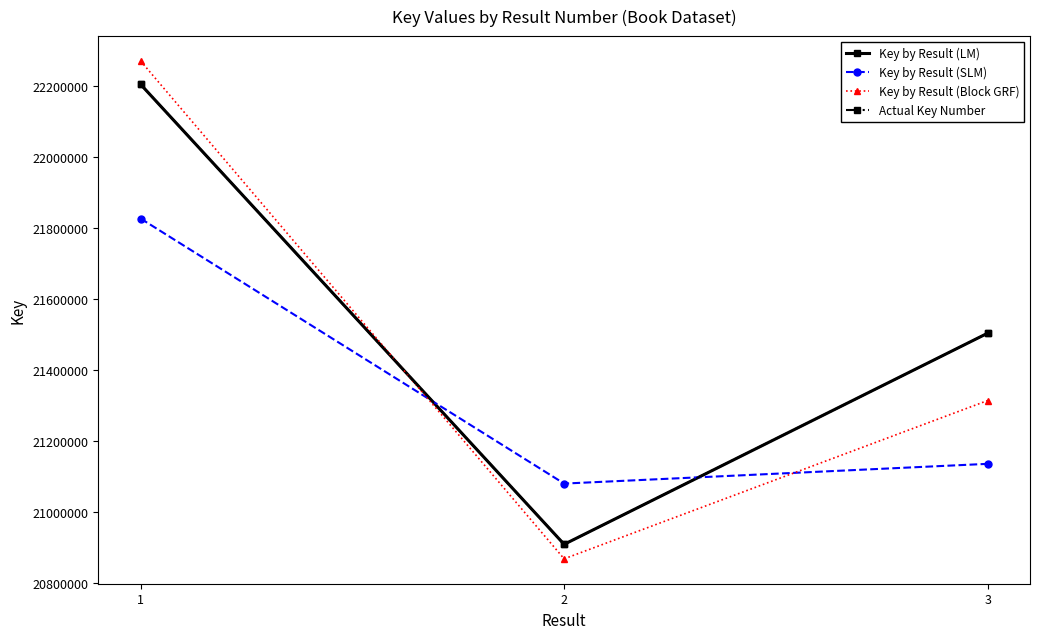

Is it true that Key by Result (LM) equals 14695048 at 1?

False